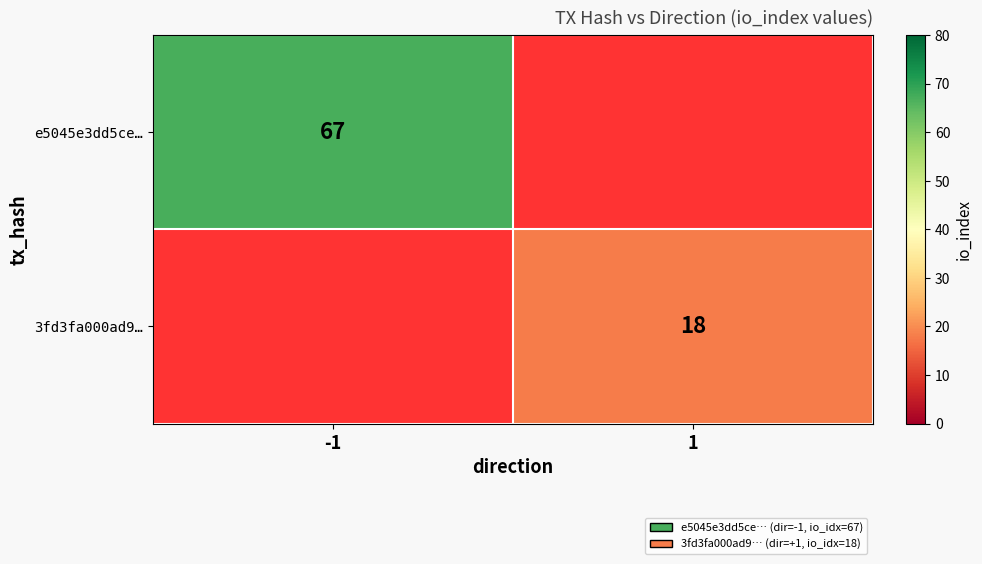

The 3fd3fa000ad9… series shows 18 at 1. True or false?

True